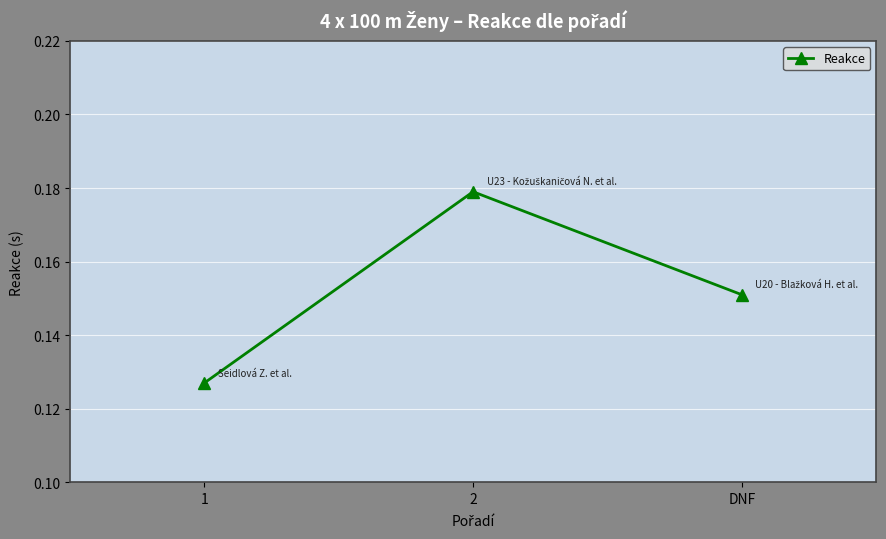

Rank the categories by value from lowest to highest.

1, DNF, 2